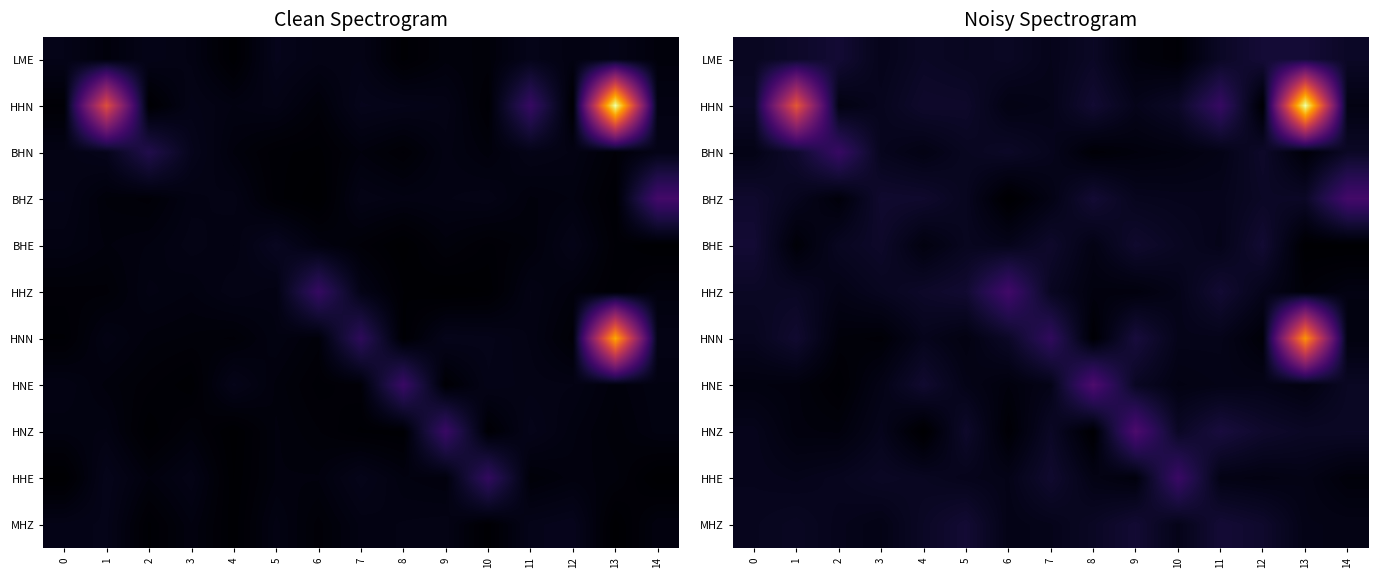

List the series in order of their peak value, lowest first.

BHE, MHZ, LME, BHN, HHE, HHZ, BHZ, HNZ, HNE, HNN, HHN